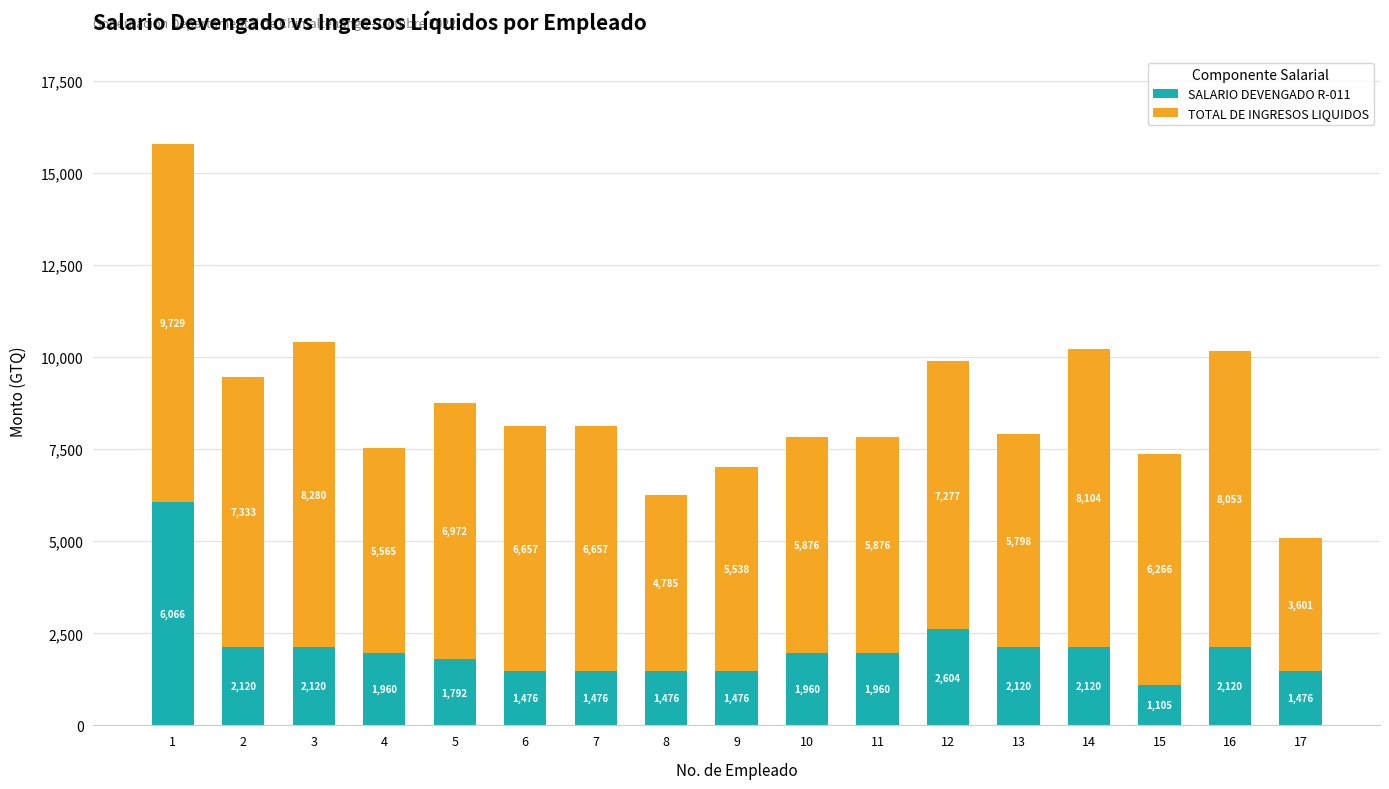

Which category has the lowest value in the SALARIO DEVENGADO R-011 series?

15